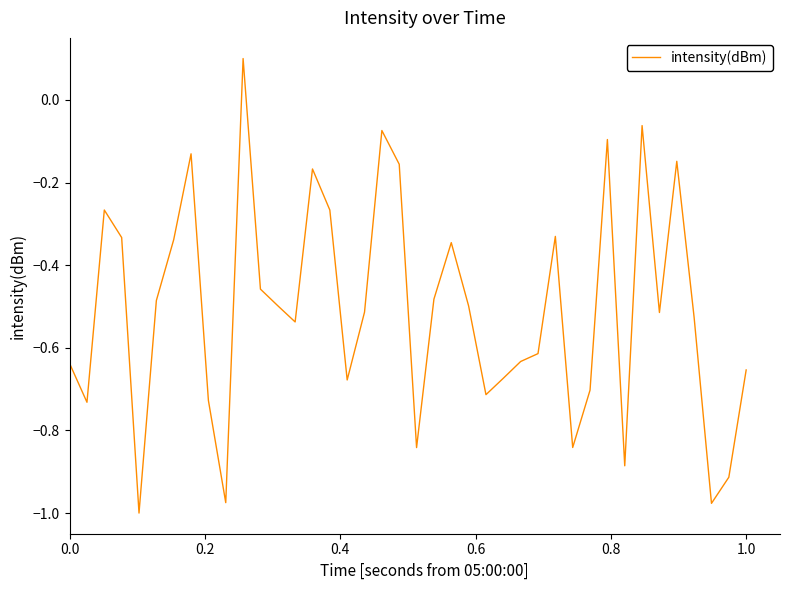

How many lines are shown in the chart?

1